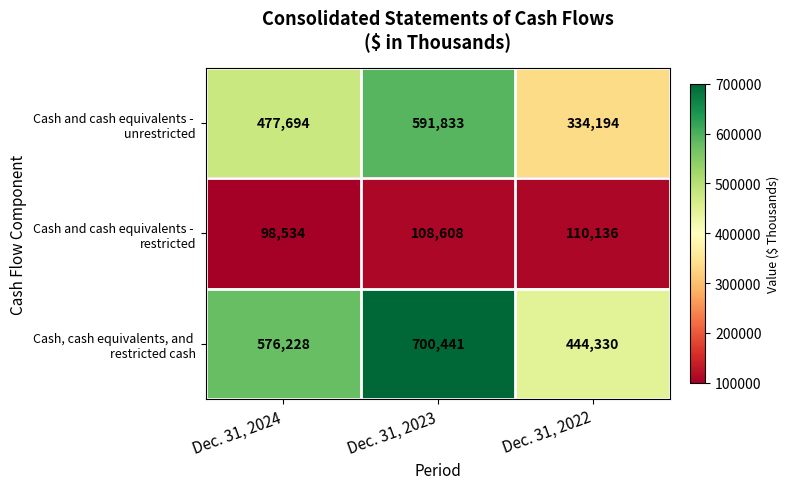

At which category is the sum across all series the highest?

Dec. 31, 2023